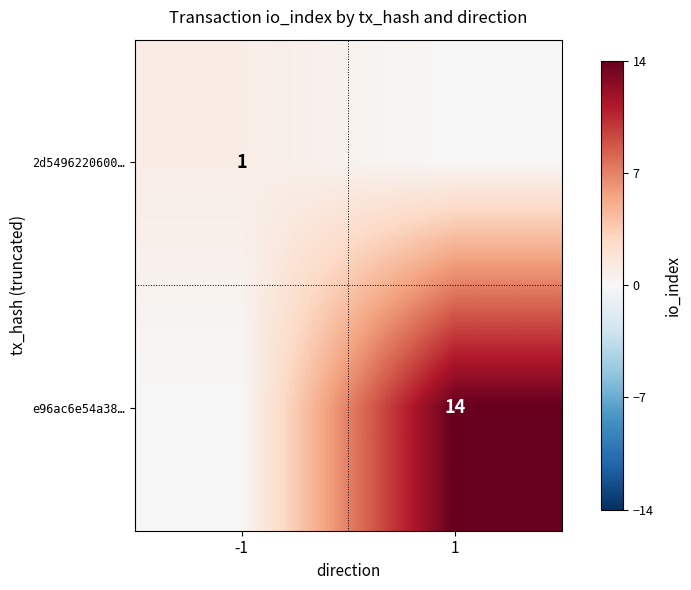

List the series in order of their peak value, highest first.

e96ac6e54a38…, 2d5496220600…